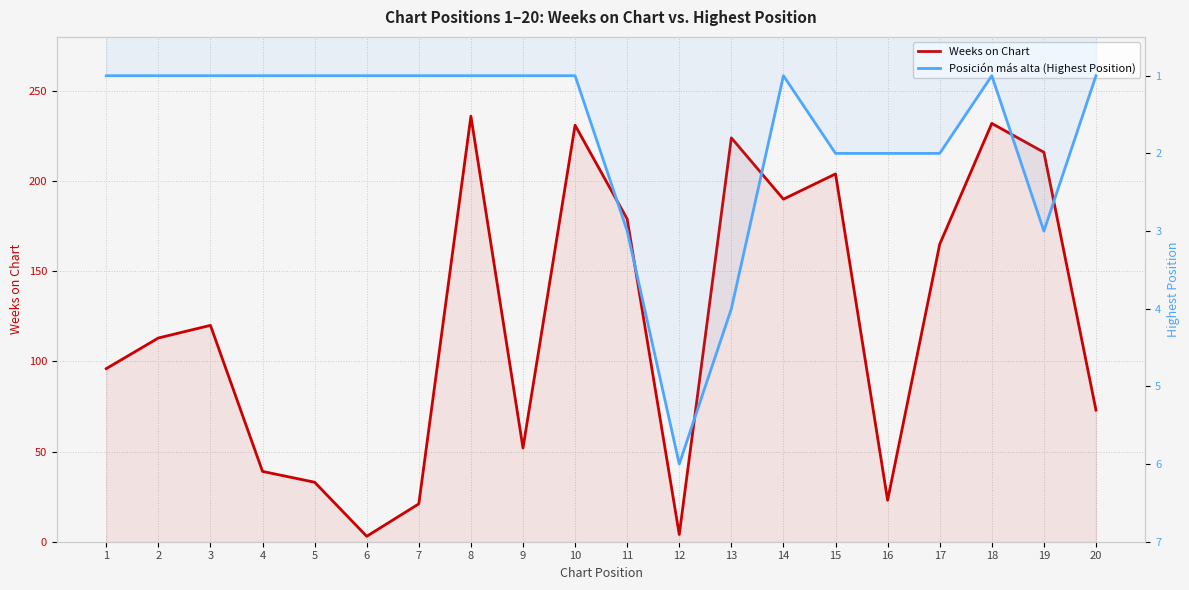

What are all the series names shown in the legend?

Weeks on Chart, Posición más alta (Highest Position)